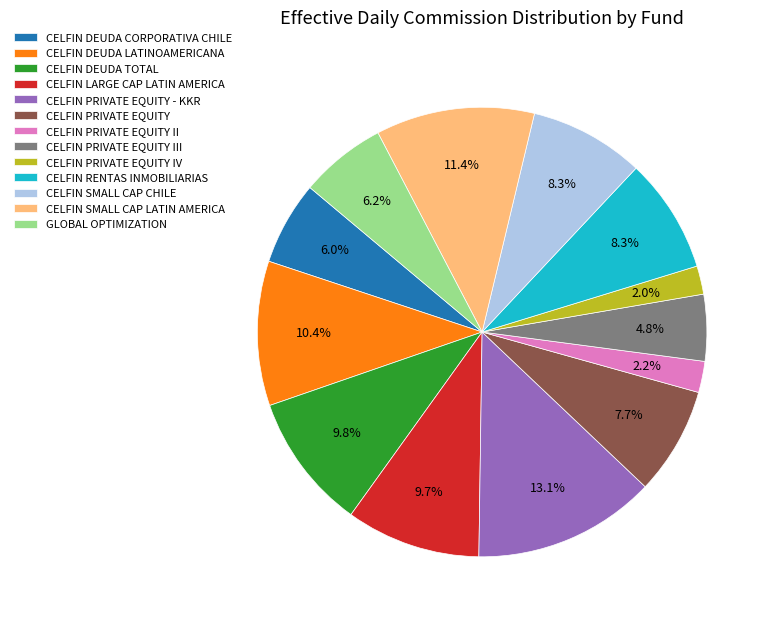

Does CELFIN SMALL CAP LATIN AMERICA account for over 50% of the chart?

No